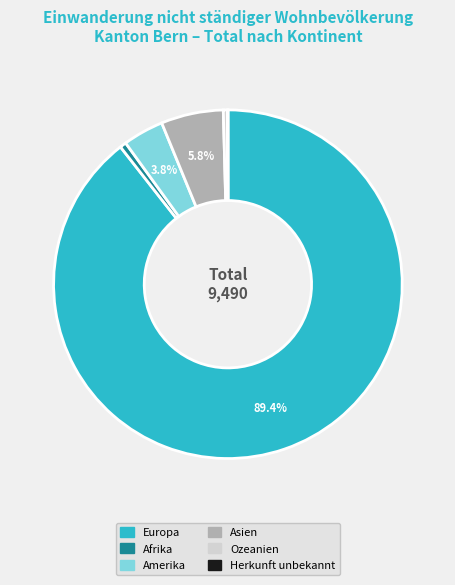

Between Ozeanien and Amerika, which is larger?

Amerika